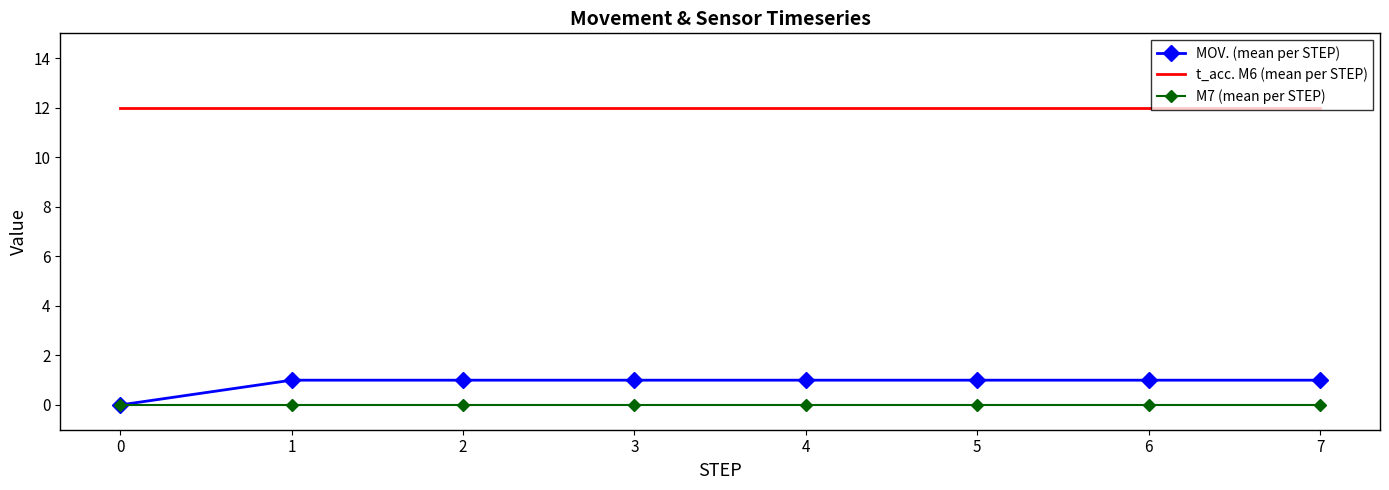

What is the total value across all series at 0?

12